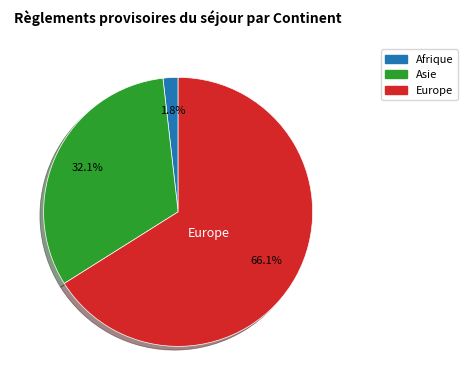

Is there a majority slice in this chart?

Yes